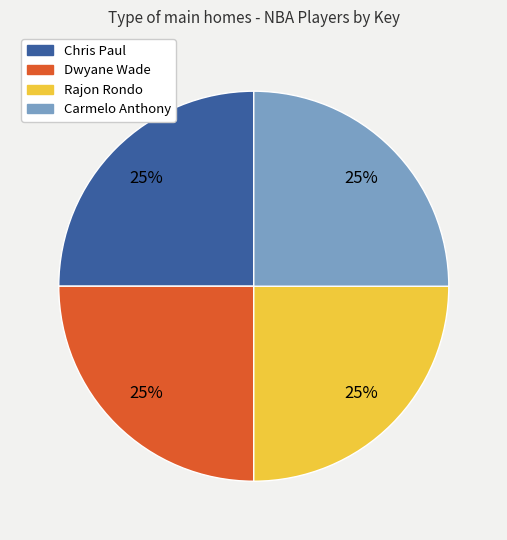

True or false: Dwyane Wade accounts for 12% of the total.

False